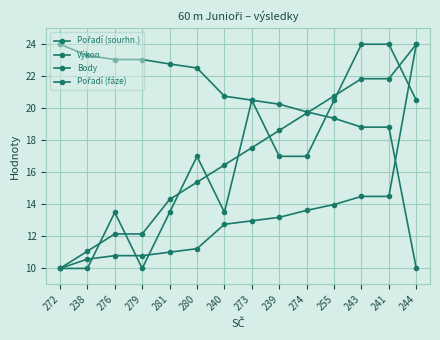

How many data points does each series have?

14